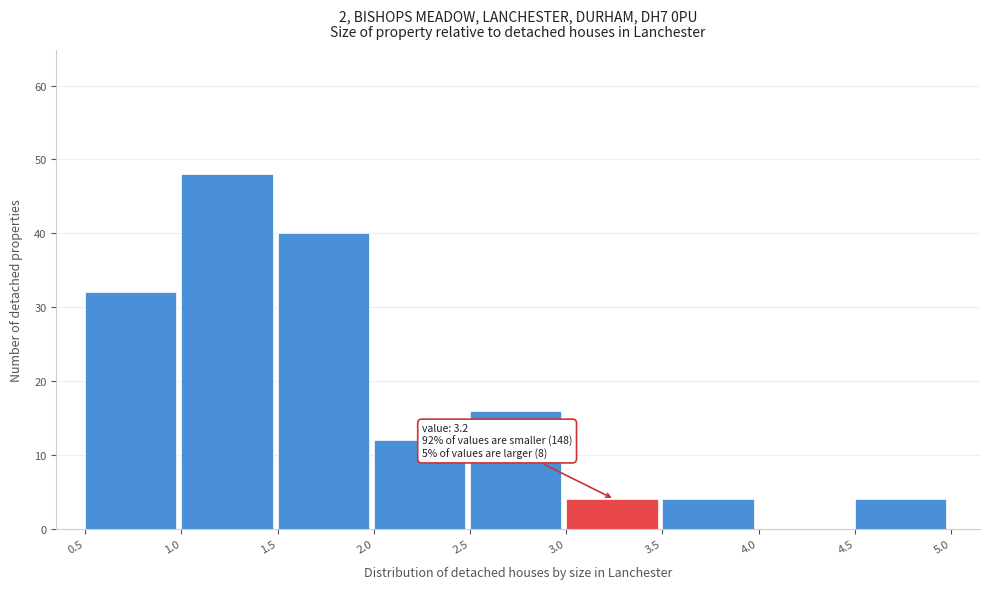

Which range on the x-axis has the tallest bar?

1.0 to 1.5